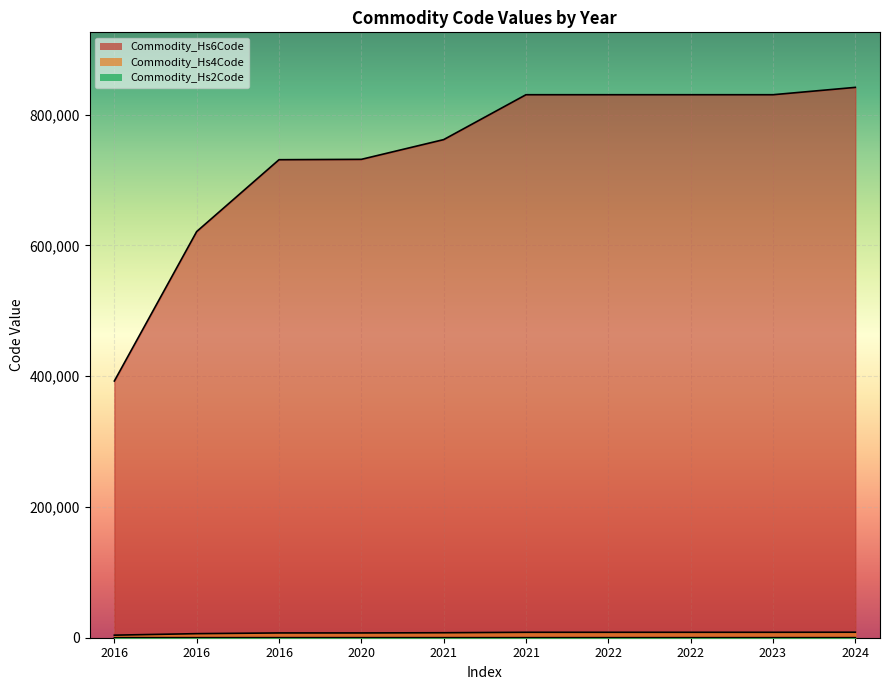

Which category has the lowest value across all series?

2016